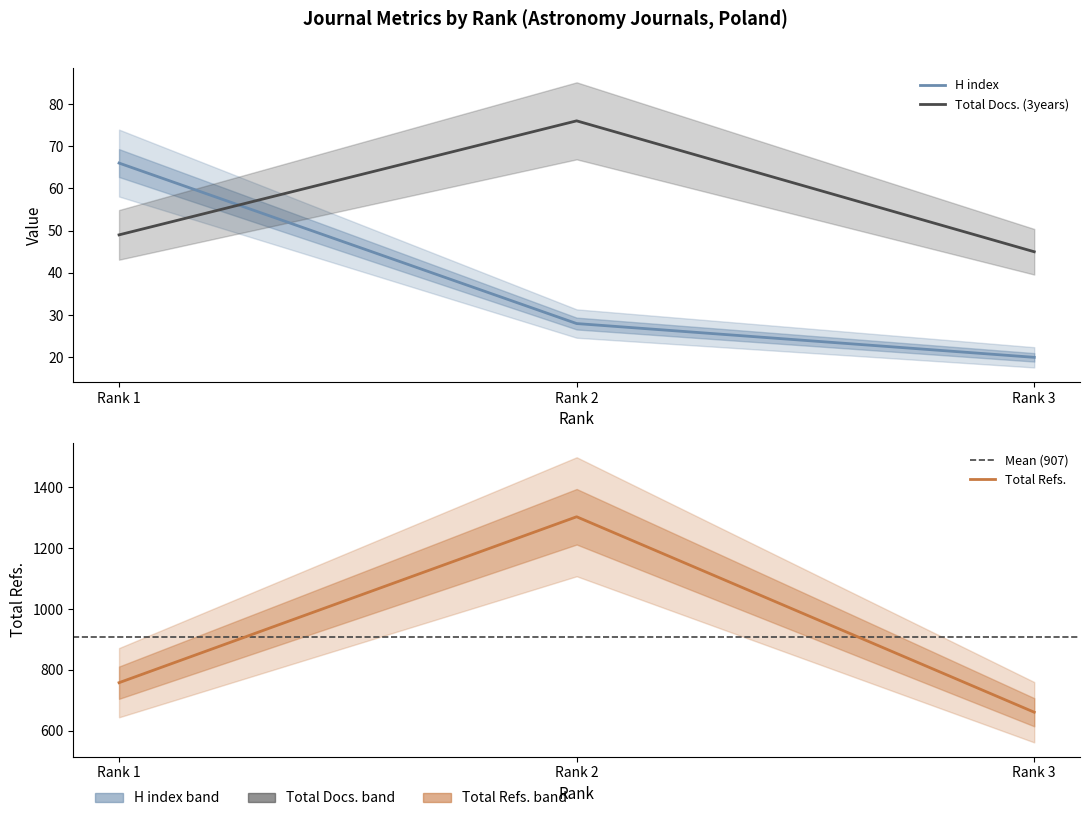

What is the spread (max minus min) of values at Rank 3?

641